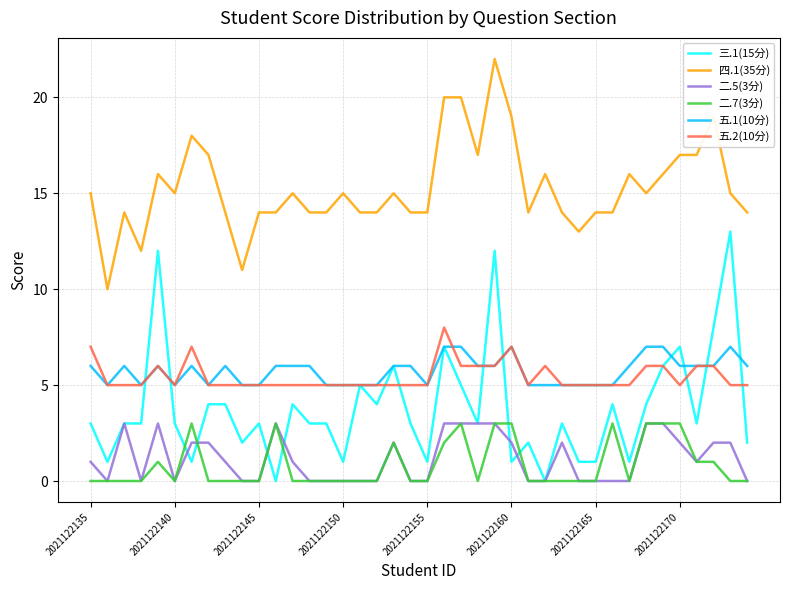

What is the maximum value shown in the chart?

22